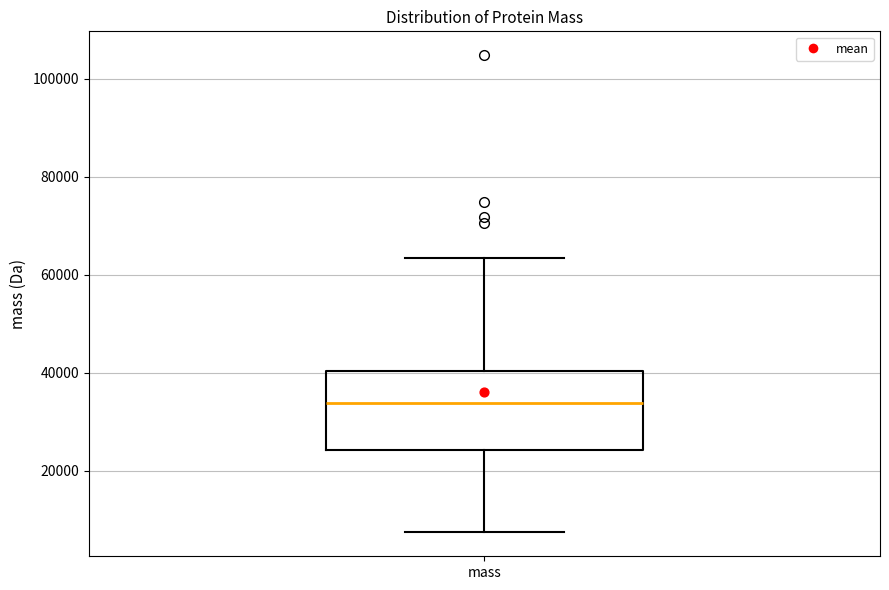

Where does the lower whisker of the box for mass end on the y-axis? The values are not printed on the chart, so give them approximately, as read against the axis.

8000